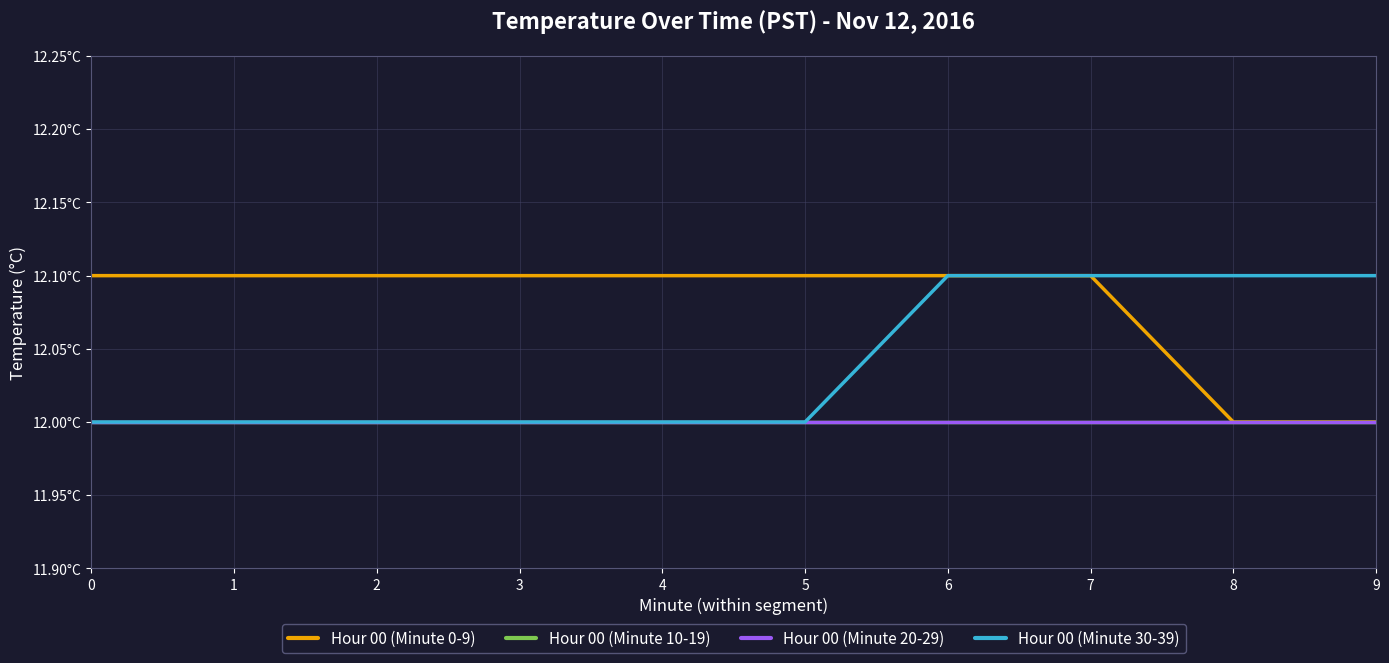

Does the chart have visible grid lines?

Yes